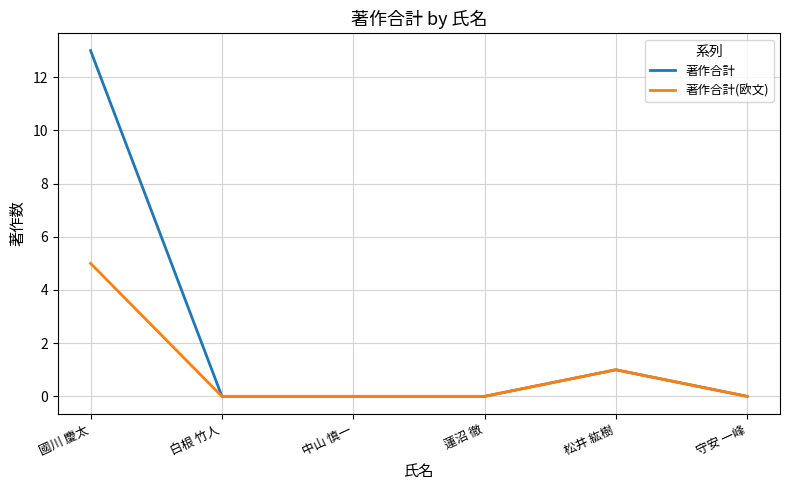

At which label does 著作合計 reach its peak?

國川 慶太